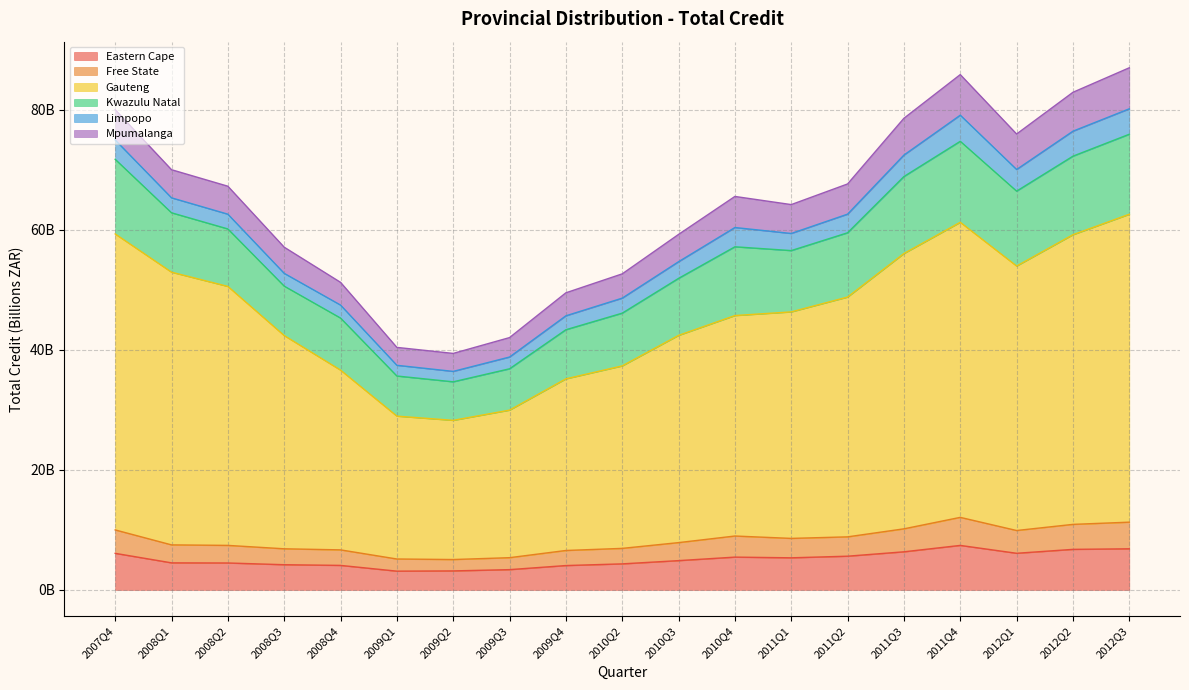

What is the difference between the Eastern Cape values at 2011Q2 and 2012Q1?

0.5